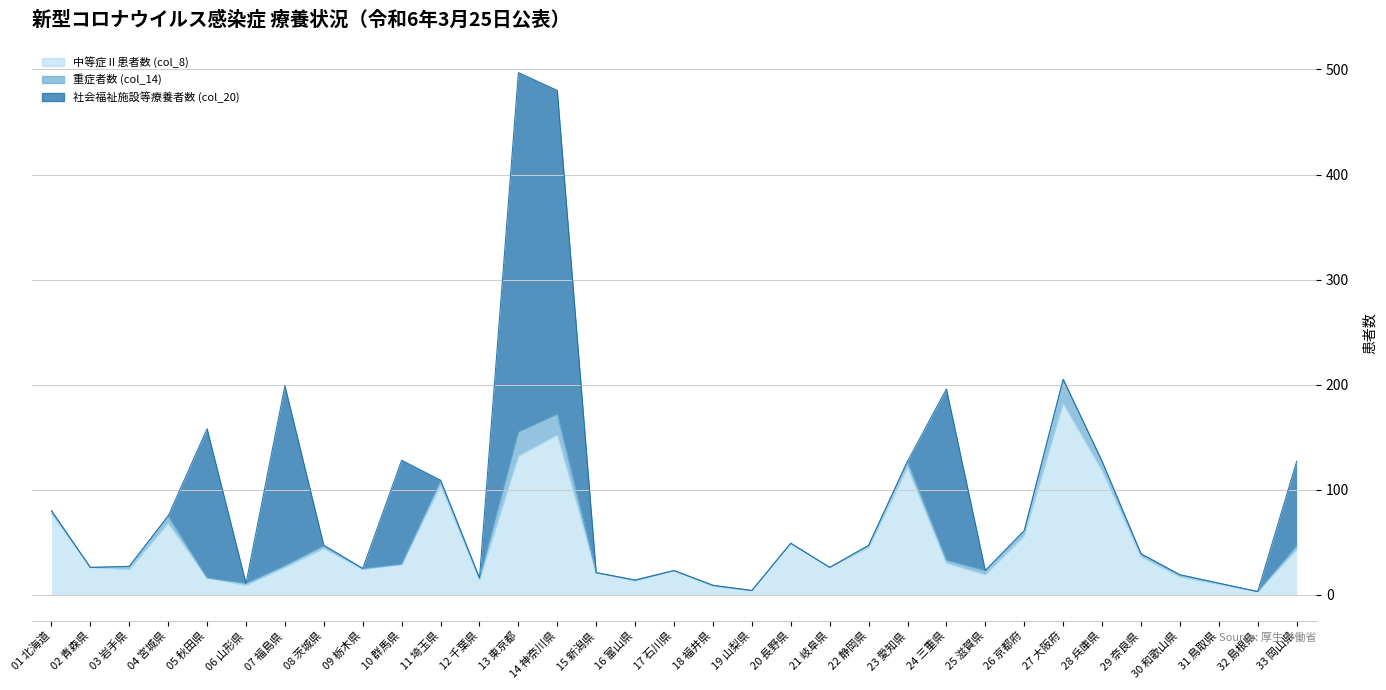

Rank the series by their maximum value, from highest to lowest.

社会福祉施設等療養者数 (col_20), 中等症Ⅱ患者数 (col_8), 重症者数 (col_14)